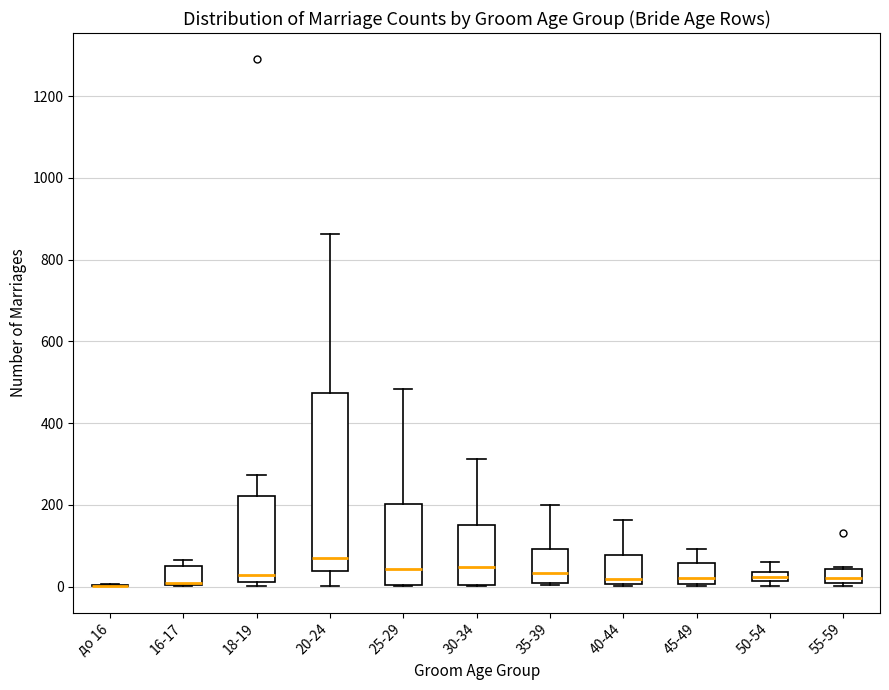

Where does the upper whisker of the box for 40-44 end on the y-axis? The values are not printed on the chart, so give them approximately, as read against the axis.

160